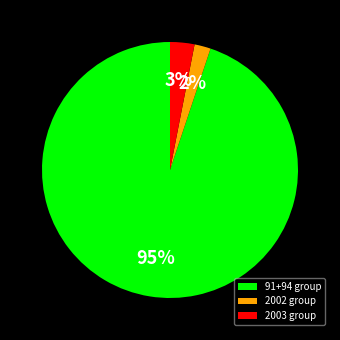

Rank the categories by value from highest to lowest.

91+94 group, 2003 group, 2002 group